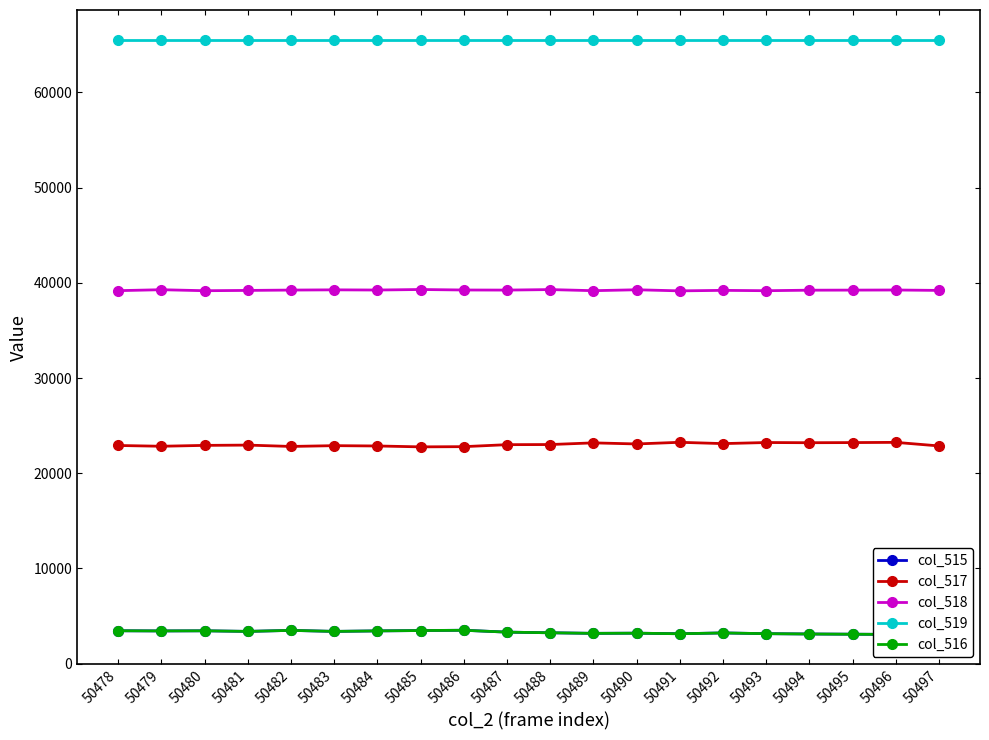

How many lines are shown in the chart?

5